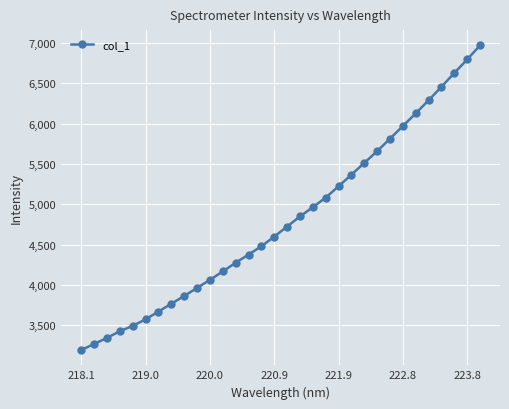

What is the value of the 1st point from the left?

3189.4